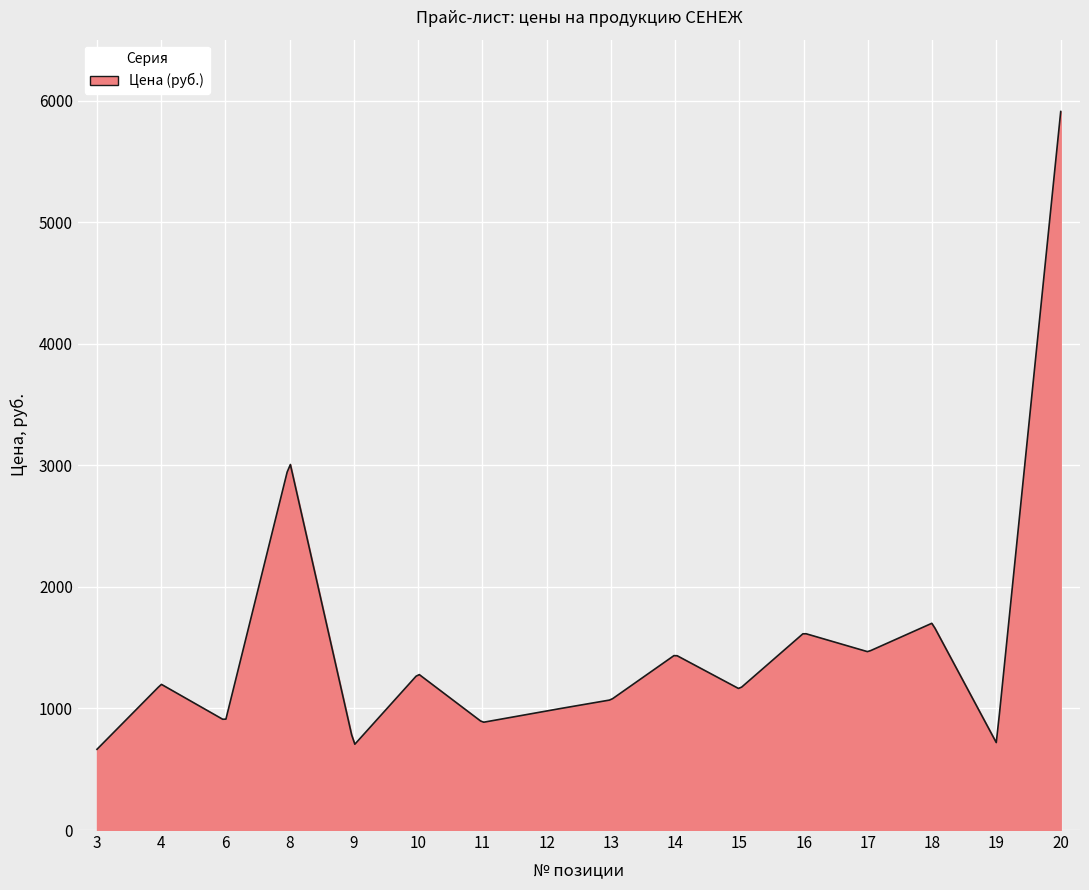

What is the minimum value shown in the chart?

664.0